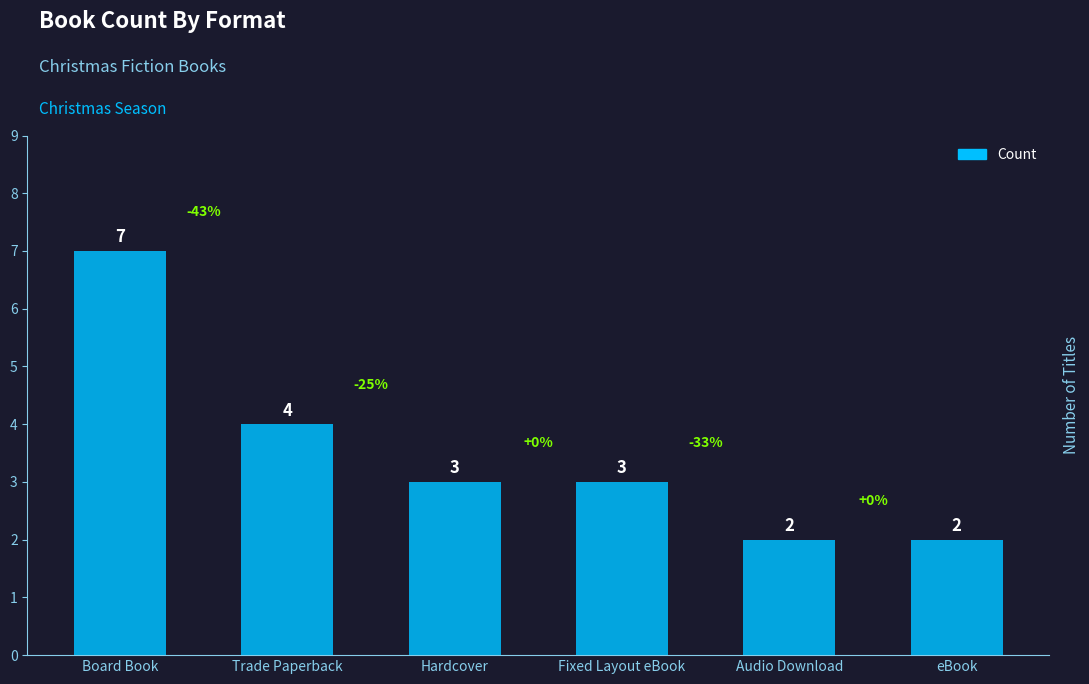

What is the sum of all values?

21